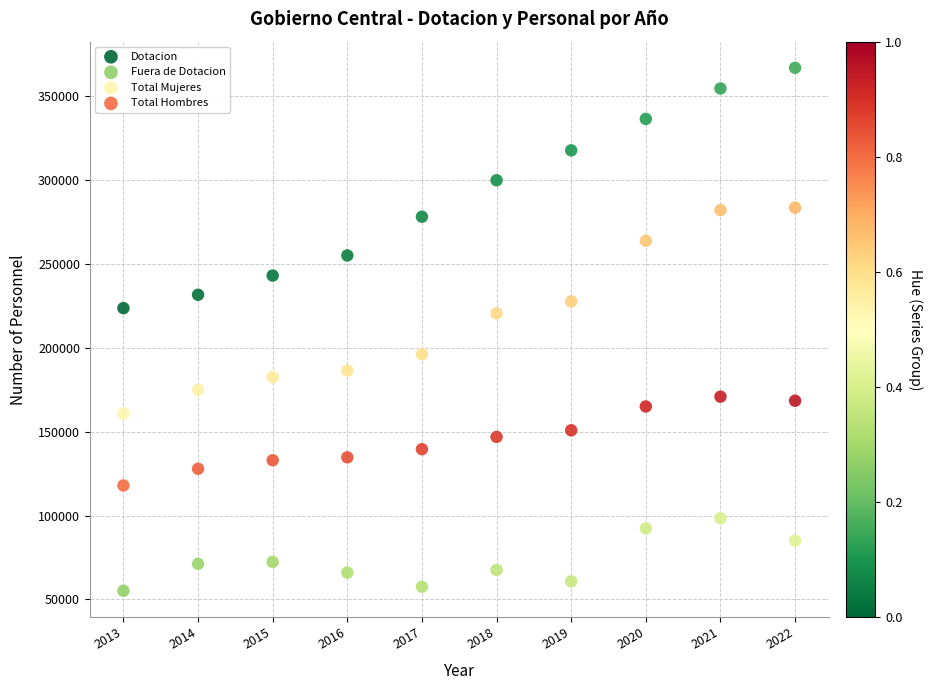

In the Dotacion series, what Y value is closest to 295390?

299992